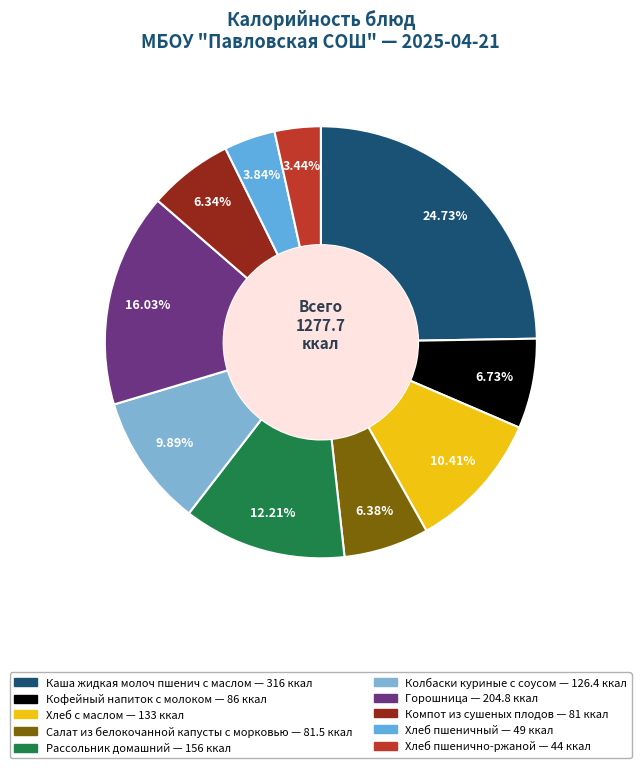

Which slice is the largest?

Каша жидкая молоч пшенич с маслом